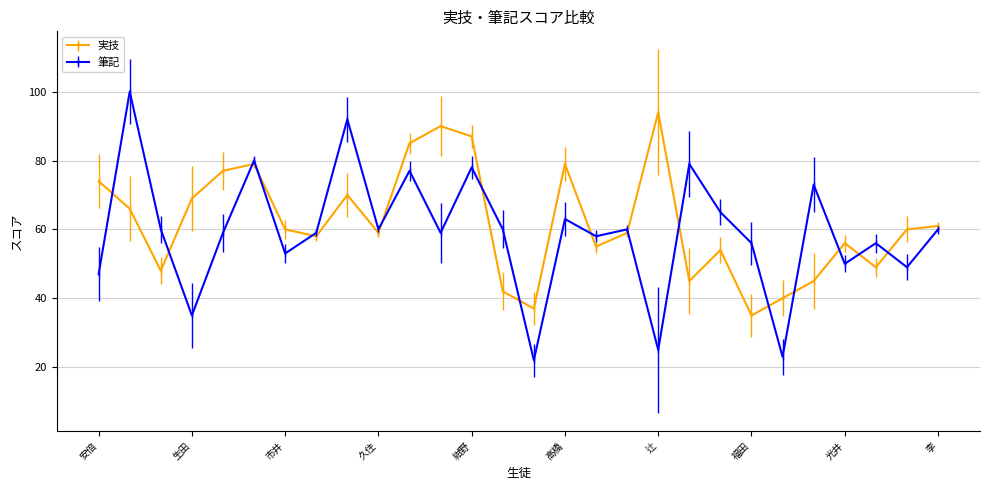

What is the value of the 実技 point at the 6th from the left?

79